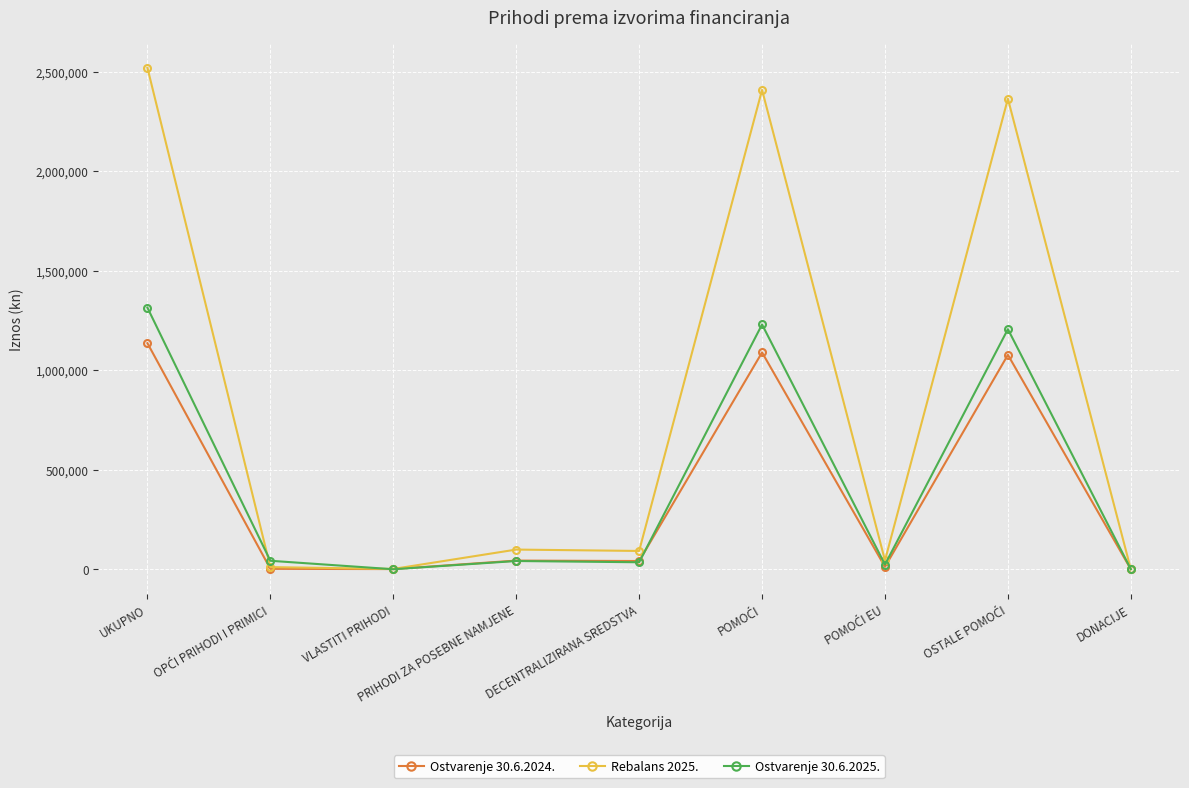

At how many categories does at least one series exceed 476930?

3